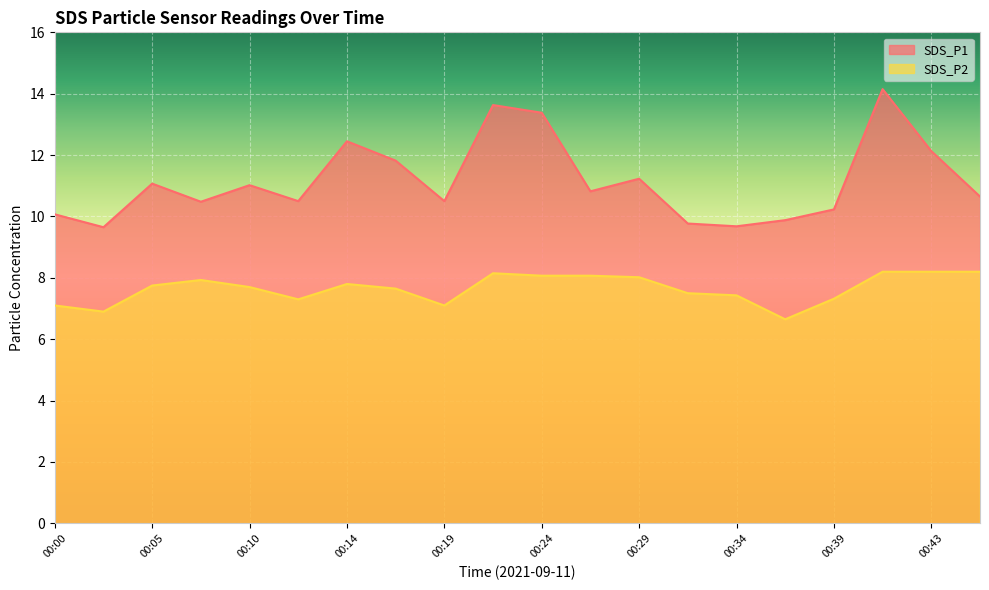

True or false: SDS_P1 and SDS_P2 intersect in this chart.

False